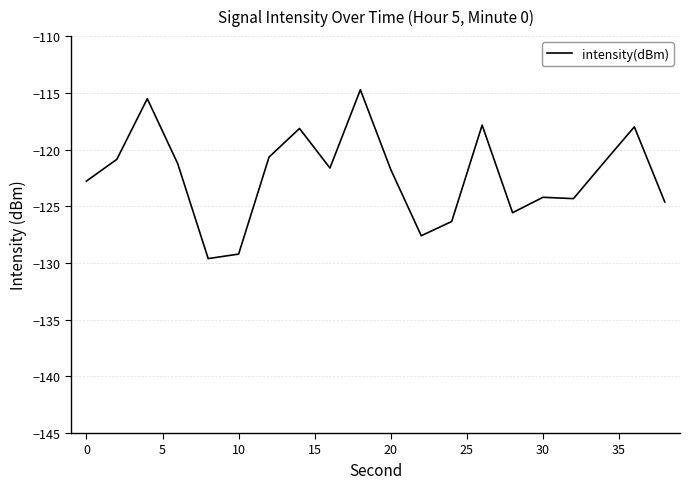

What is the difference between the maximum and minimum values?

14.9